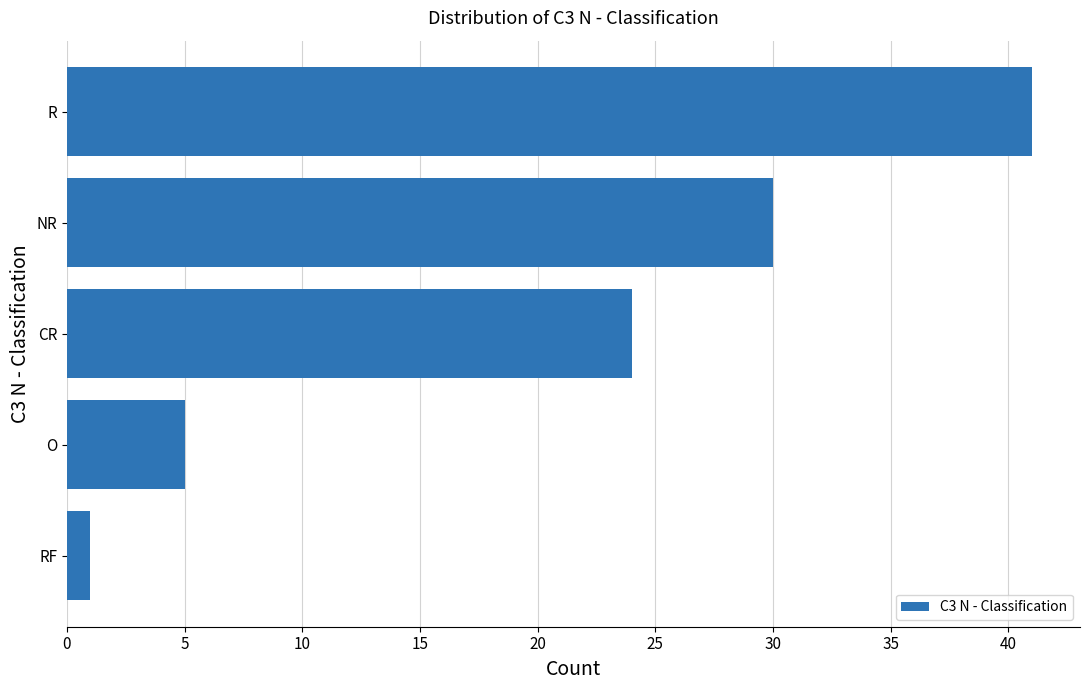

How many values are between 5 and 30?

3